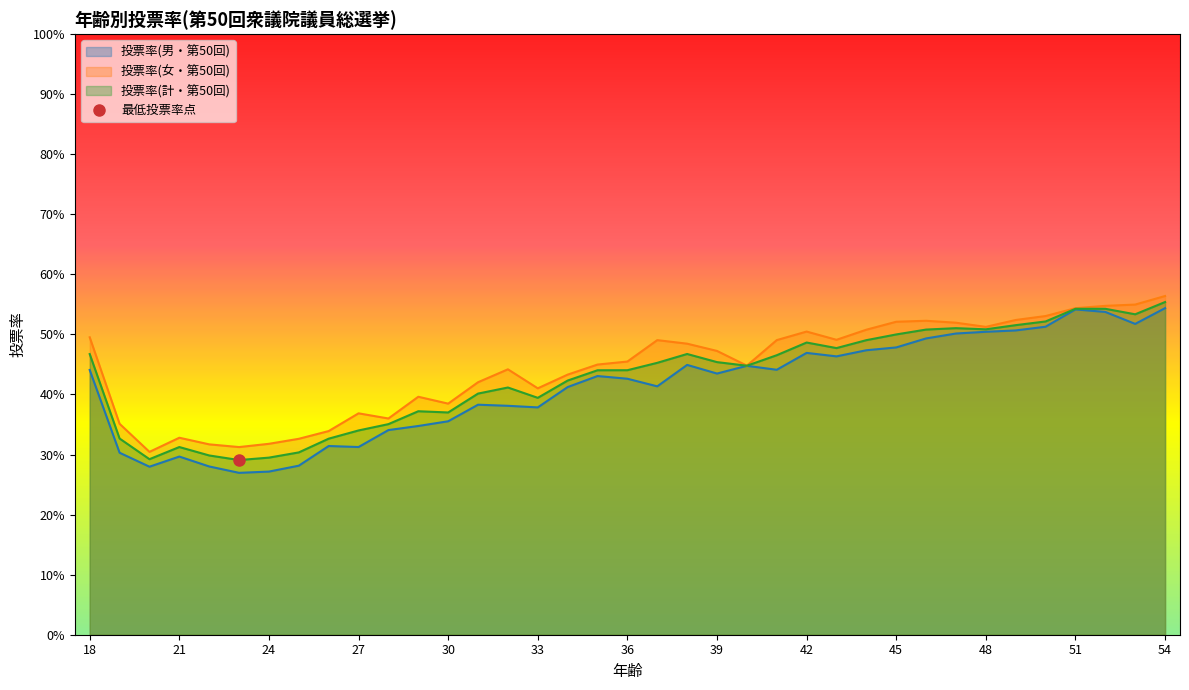

Where is 投票率(男・第50回) nearest to the value 0?

23